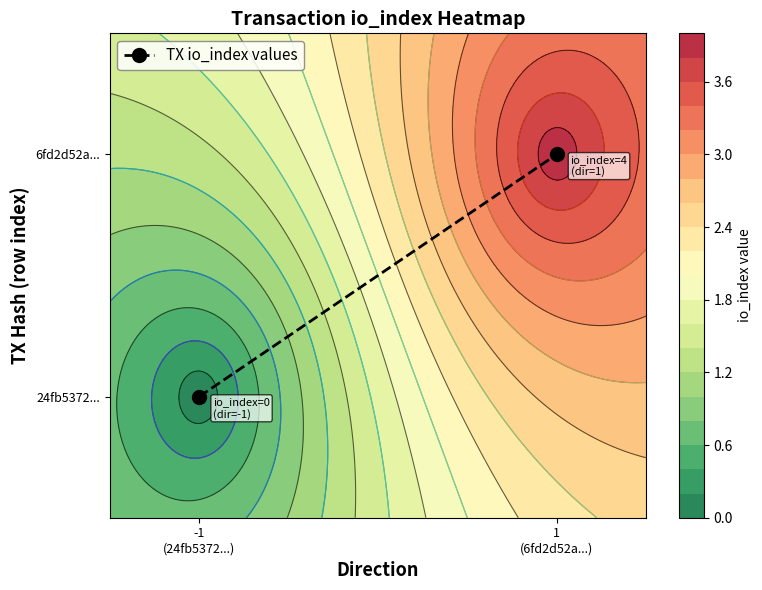

What is the difference between the values at 1
(6fd2d52a...) and -1
(24fb5372...)?

1